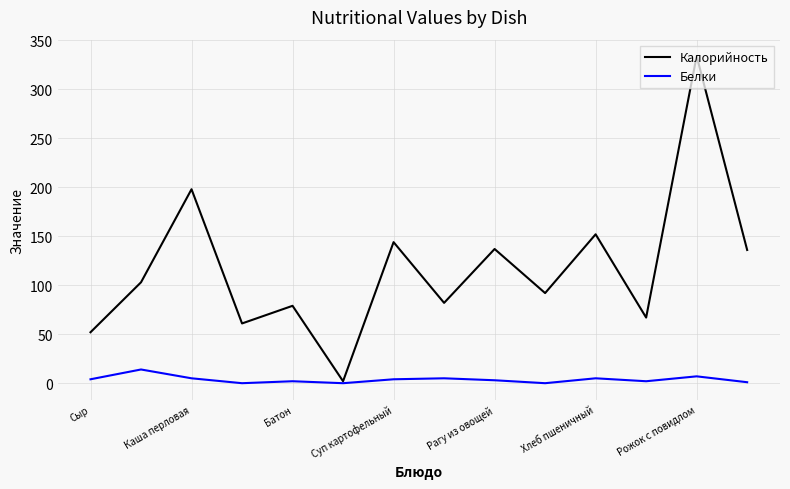

What is the sum of all Калорийность values?

1639